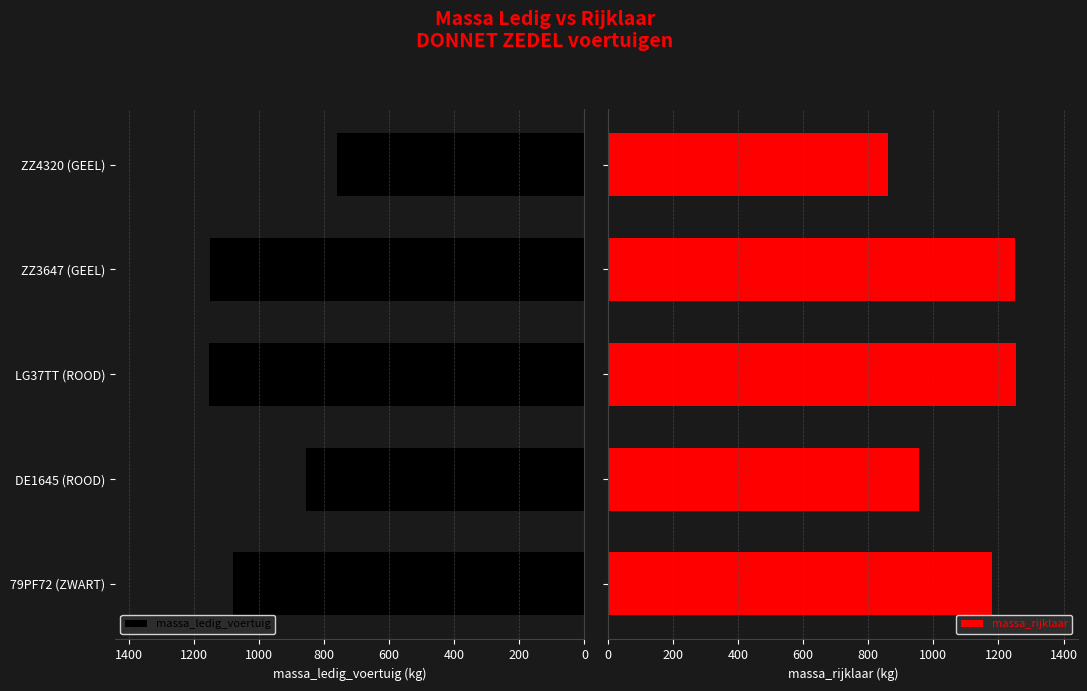

What is the sum of all massa_ledig_voertuig values?

5000